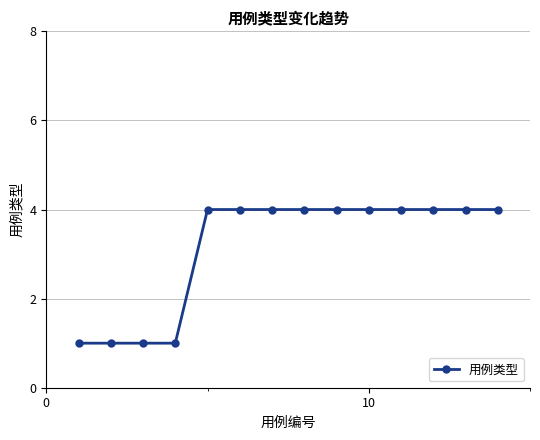

What is the value of the 4th point from the left?

1